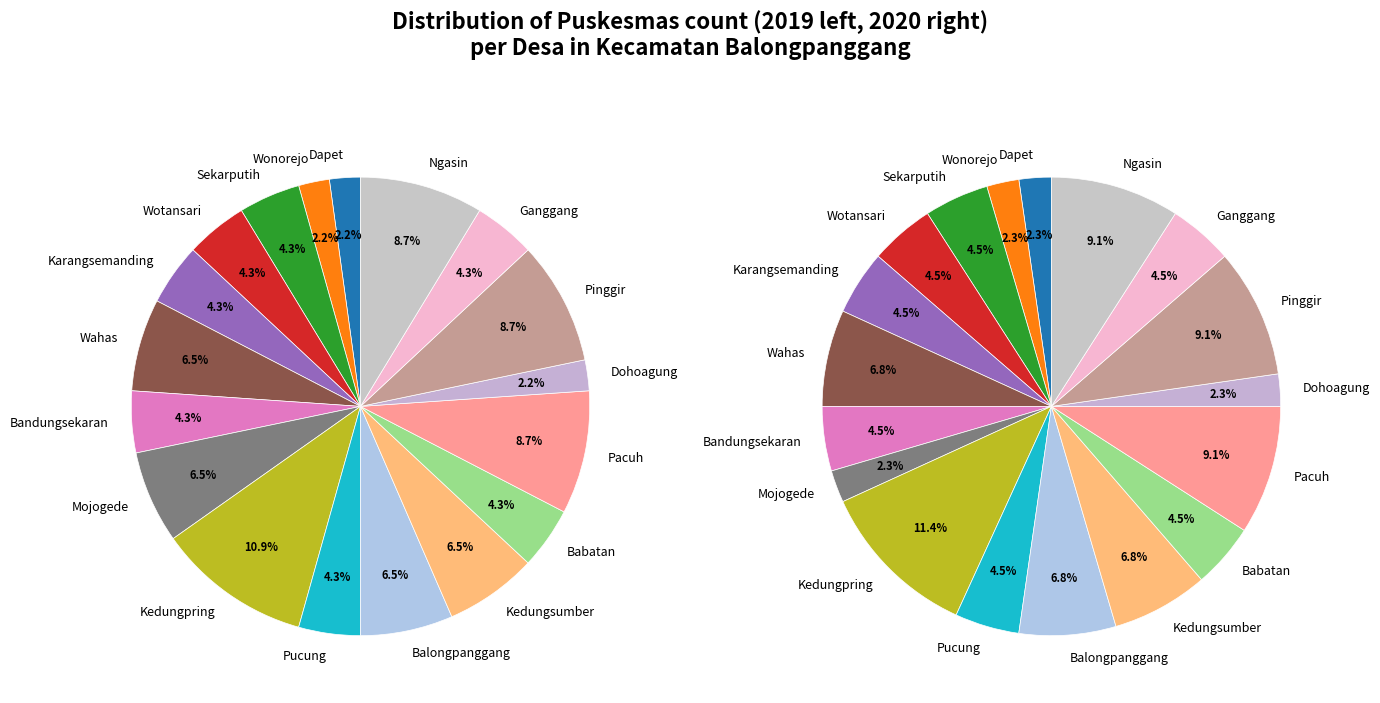

Is there any slice that represents more than half of the pie?

No